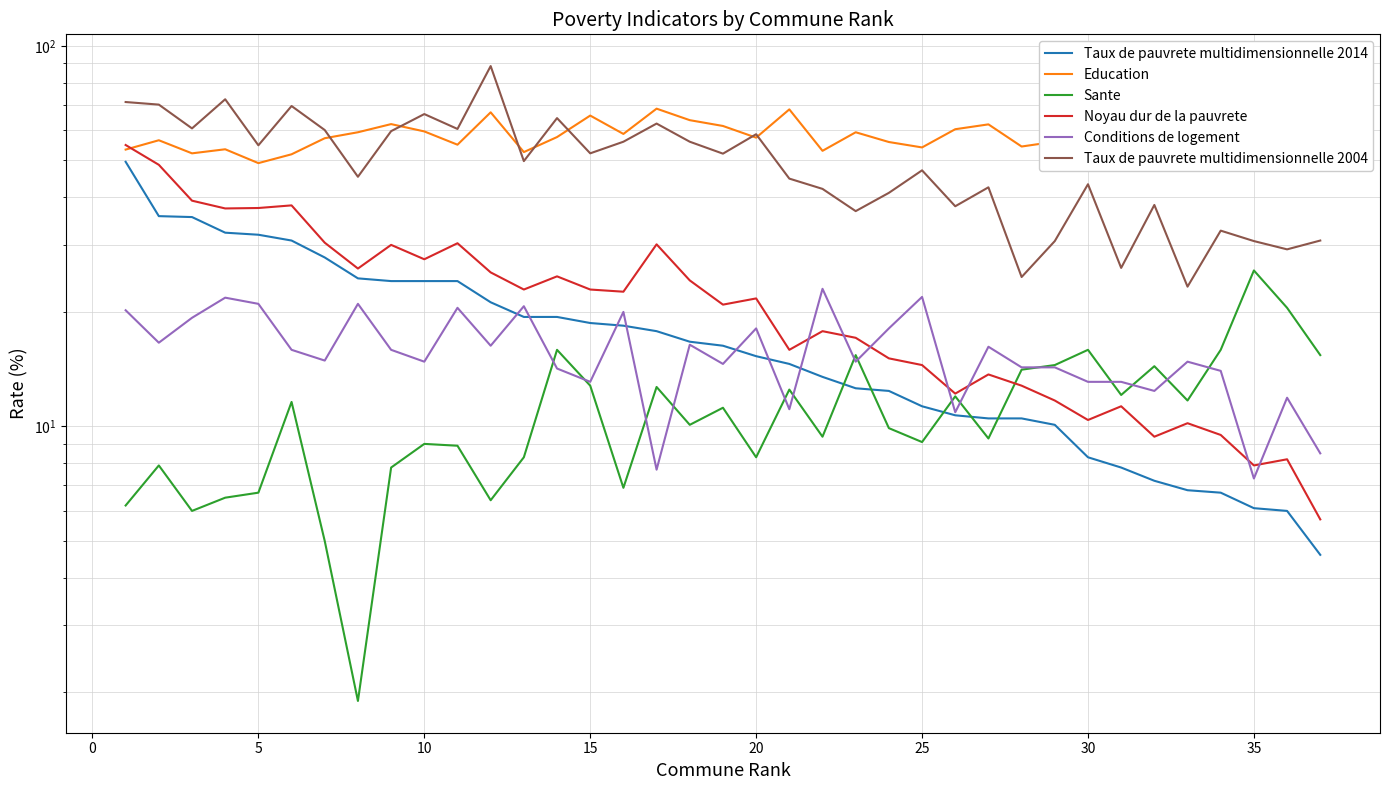

What is the average value of the Conditions de logement series?

15.7